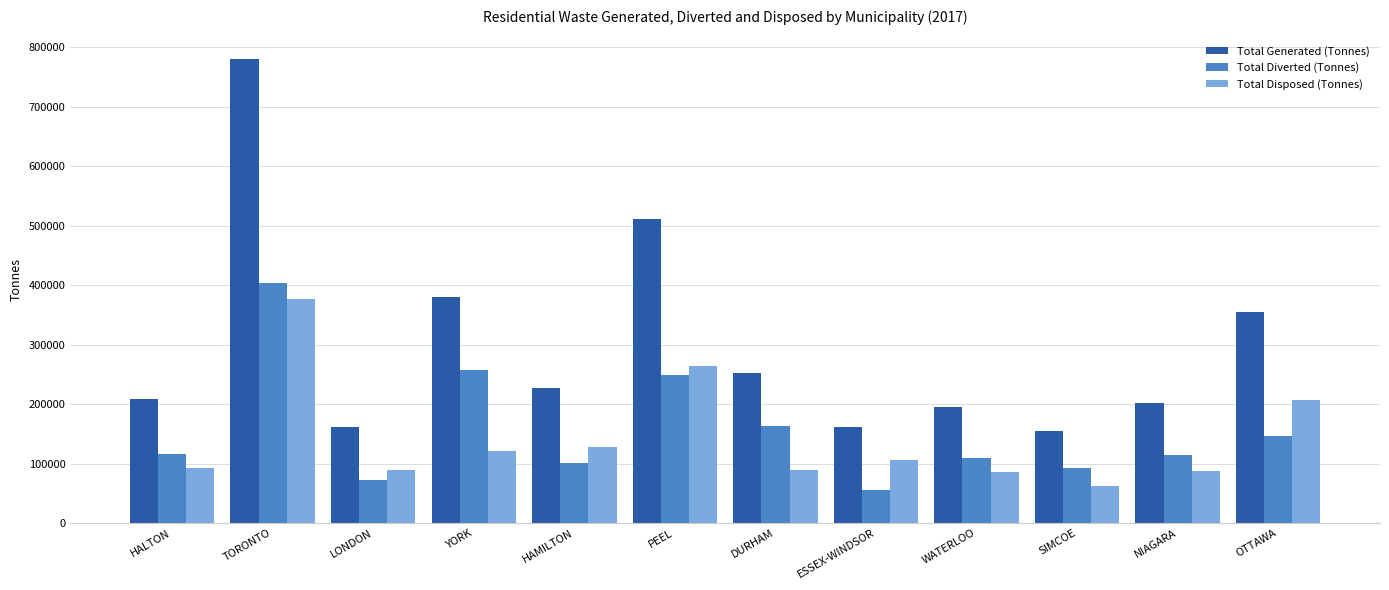

Where is Total Generated (Tonnes) nearest to the value 467320?

PEEL